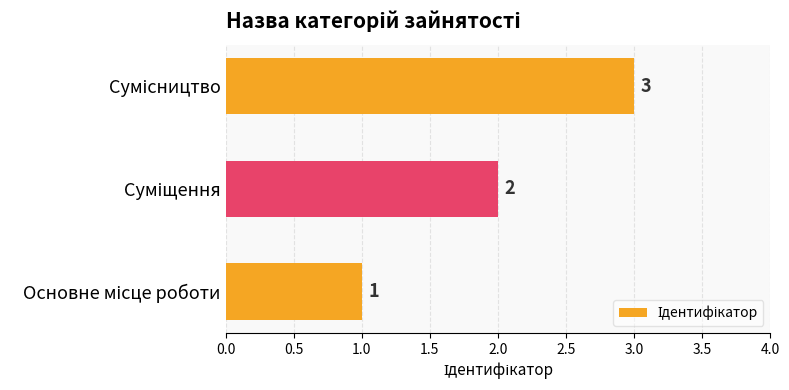

How many data points does each series have?

3